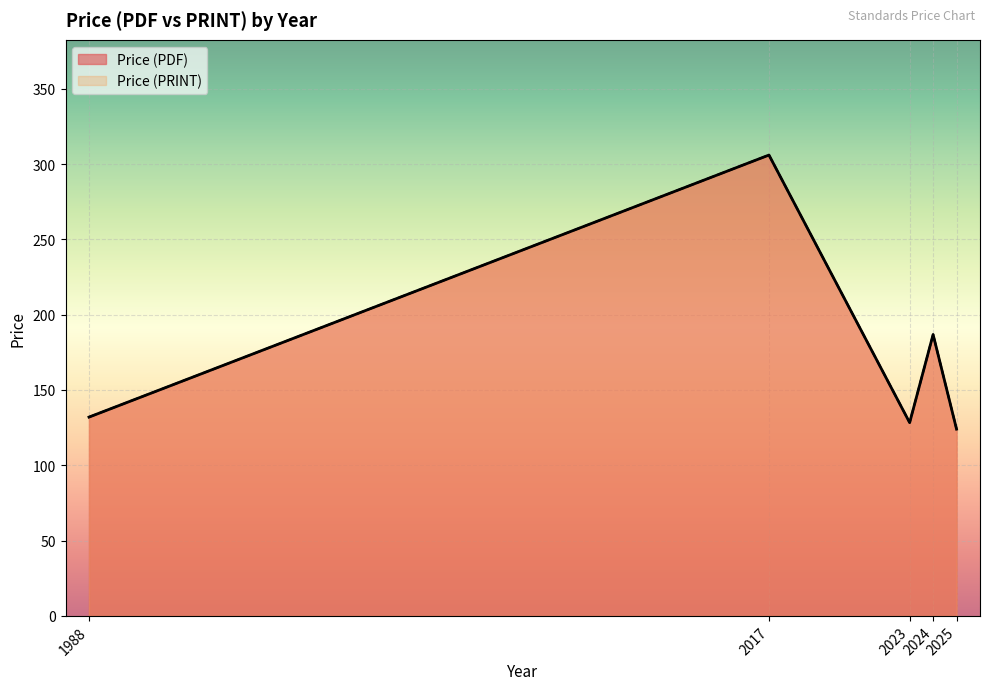

Where is the first local maximum for Price (PDF)?

2017